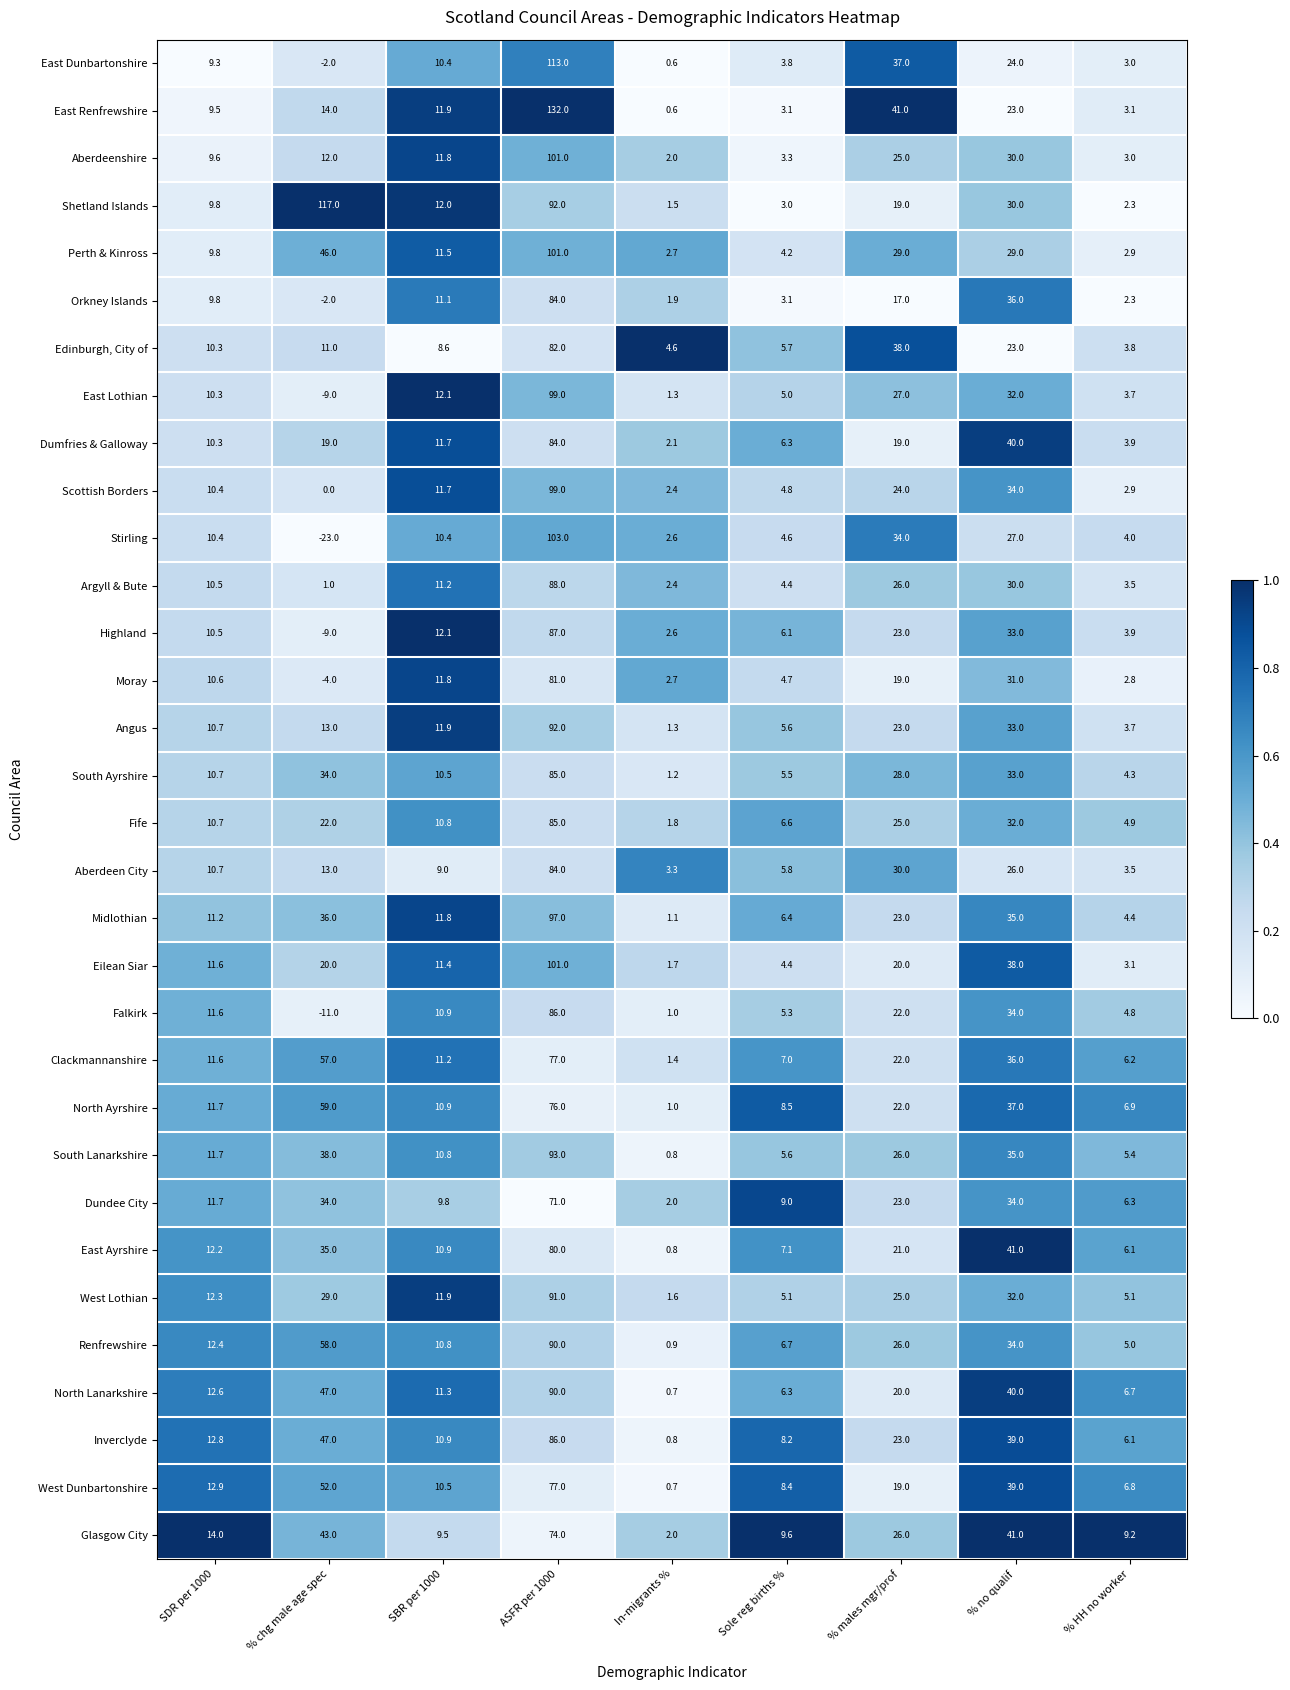

Which label corresponds to the smallest value in the chart?

% chg male age spec